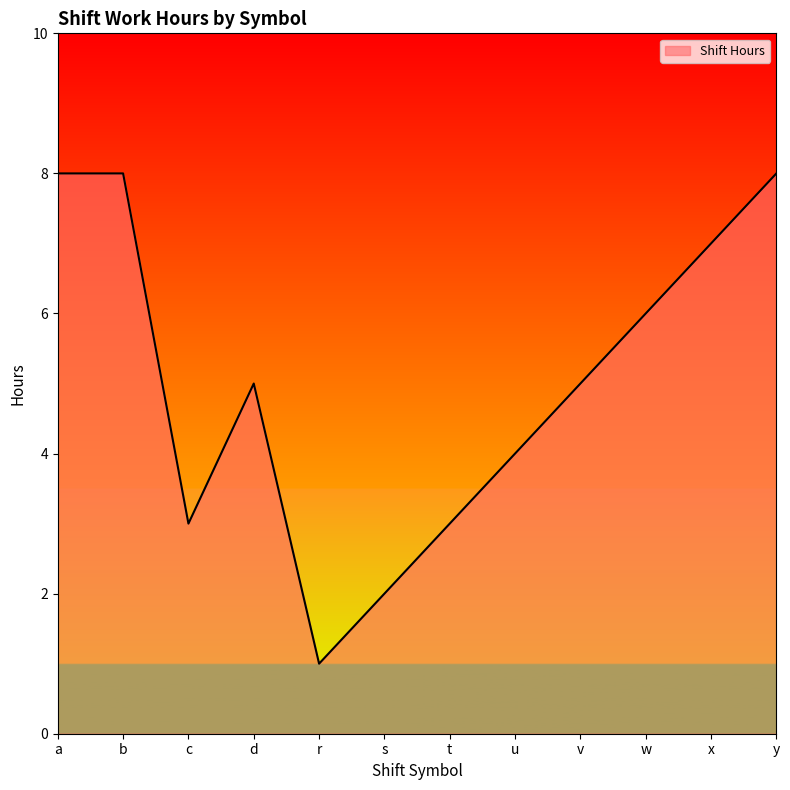

At which label is the value closest to 4?

u